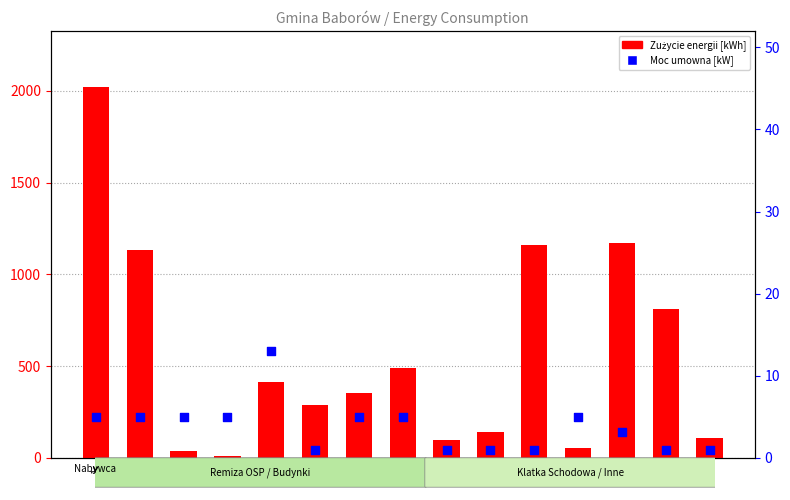

At how many categories does at least one series exceed 1295?

1